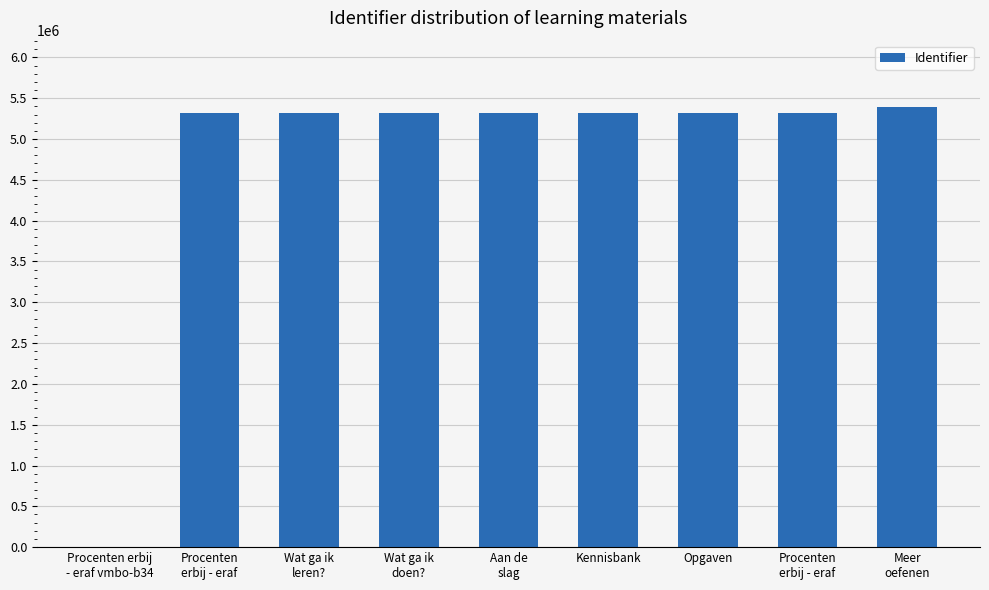

Reading right to left, transcribe all the data shown in this chart.

Meer
oefenen=5395477	Procenten
erbij - eraf=5321495	Opgaven=5321357	Kennisbank=5321354	Aan de
slag=5321353	Wat ga ik
doen?=5321351	Wat ga ik
leren?=5321349	Procenten
erbij - eraf=5321348	Procenten erbij
- eraf vmbo-b34=0